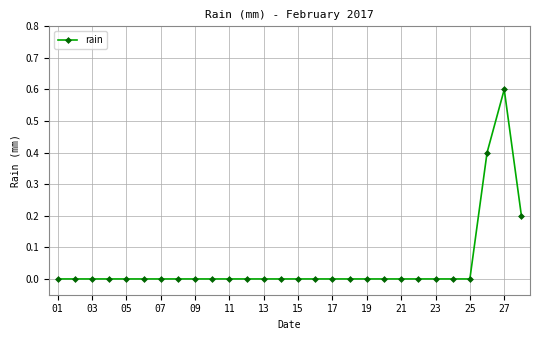

True or false: the data has more than 0 interior local peaks.

True